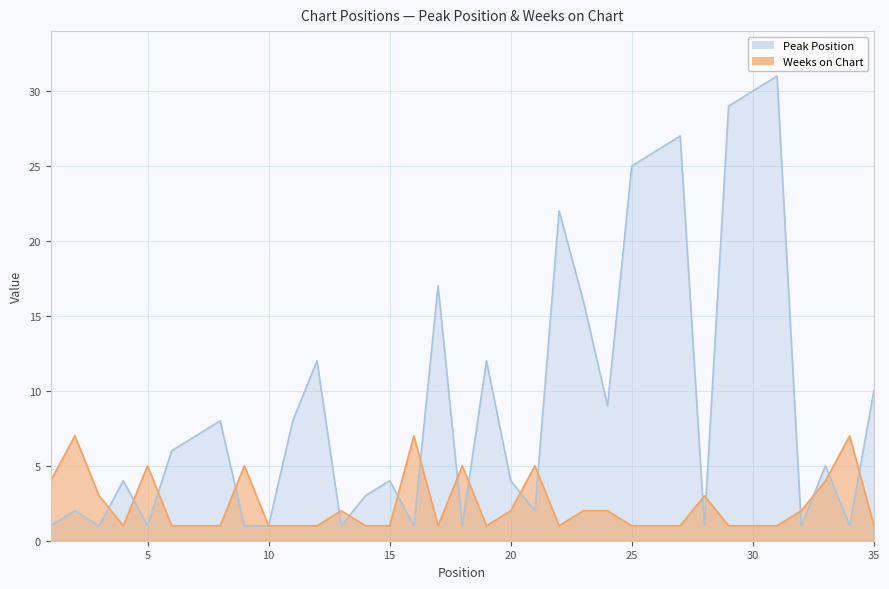

Rank the categories by Weeks on Chart value from highest to lowest.

2, 16, 34, 5, 9, 18, 21, 1, 33, 3, 28, 13, 20, 23, 24, 32, 4, 6, 7, 8, 10, 11, 12, 14, 15, 17, 19, 22, 25, 26, 27, 29, 30, 31, 35